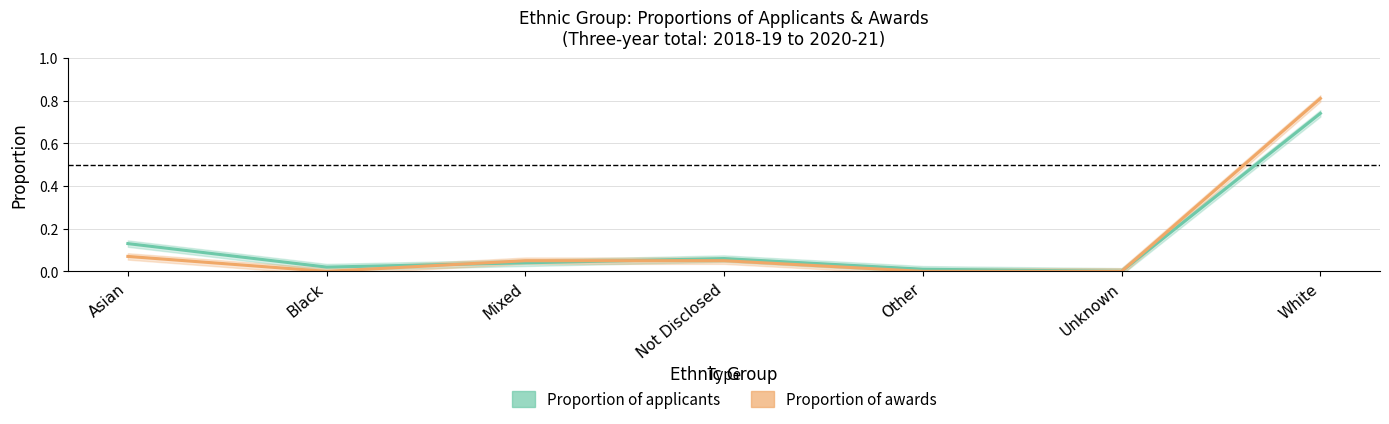

How many lines are shown in the chart?

2